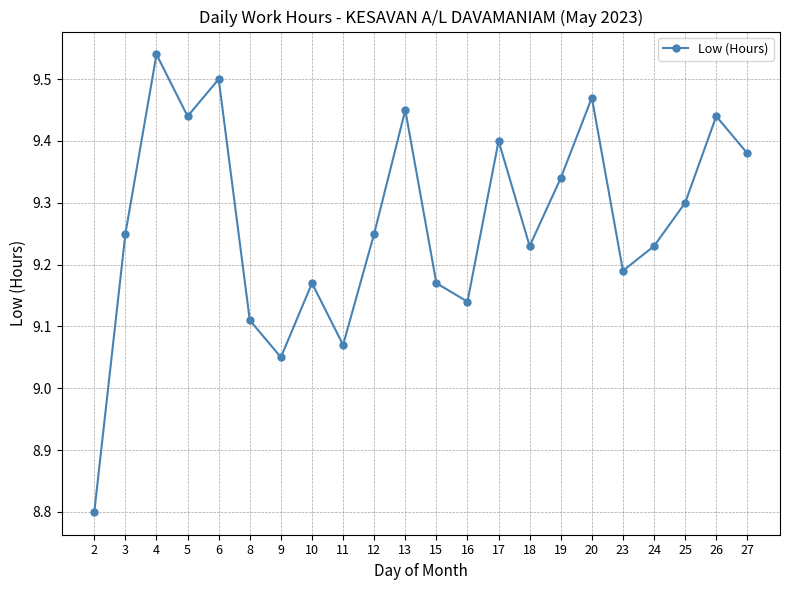

What is the smallest value displayed?

8.8